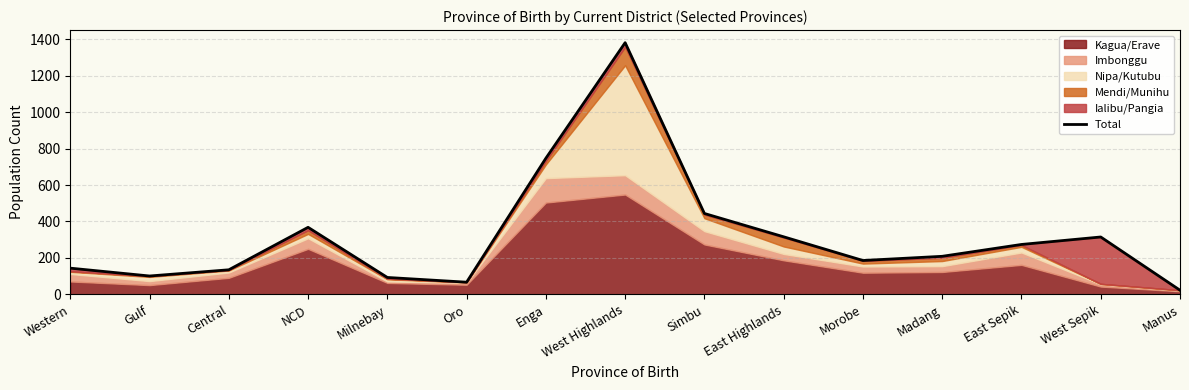

Reading left to right, transcribe all the data shown in this chart.

Western=144	Gulf=101	Central=135	NCD=368	Milnebay=93	Oro=67	Enga=747	West Highlands=1381	Simbu=444	East Highlands=316	Morobe=186	Madang=209	East Sepik=274	West Sepik=315	Manus=23